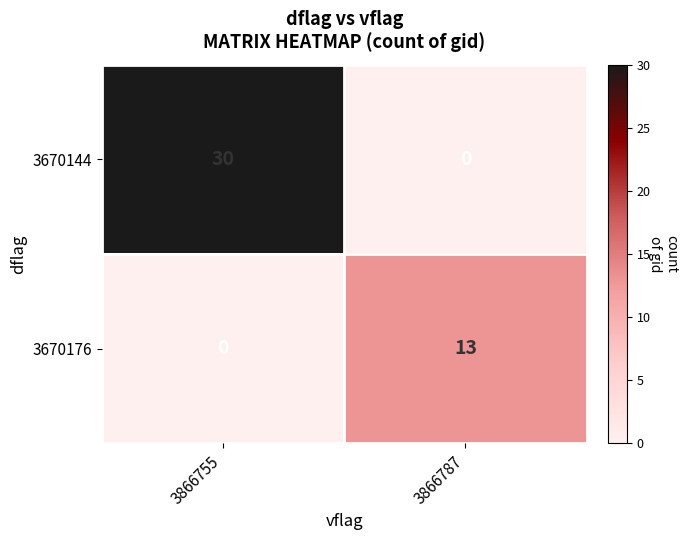

What is the total value across all series at 3866755?

30